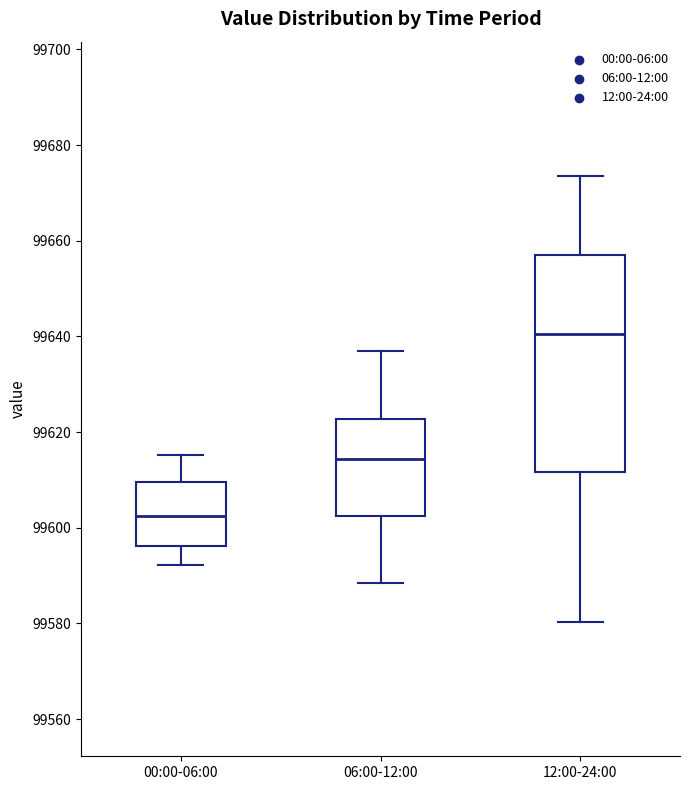

Reading left to right, transcribe this box plot: for each box, give where its median line is, the range the box spans, and where its two whiskers end, as read against the y-axis. The values are not printed on the chart, so give them approximately, as read against the axis.

00:00-06:00: median 99602, box 99596 to 99610, whiskers 99592 to 99616
06:00-12:00: median 99614, box 99602 to 99622, whiskers 99588 to 99636
12:00-24:00: median 99640, box 99612 to 99656, whiskers 99580 to 99674